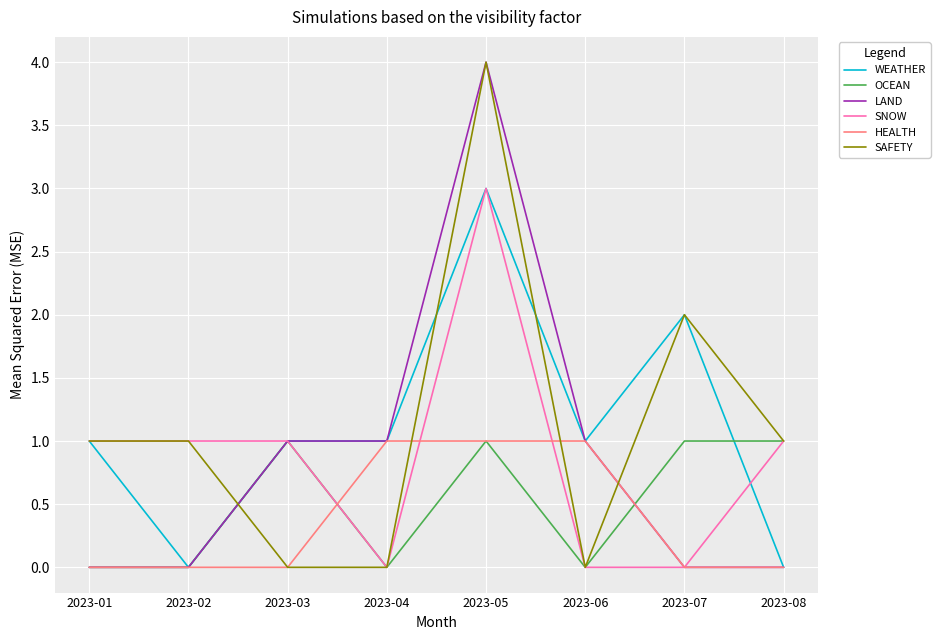

The value of SAFETY at 2023-05 is 5. True or false?

False